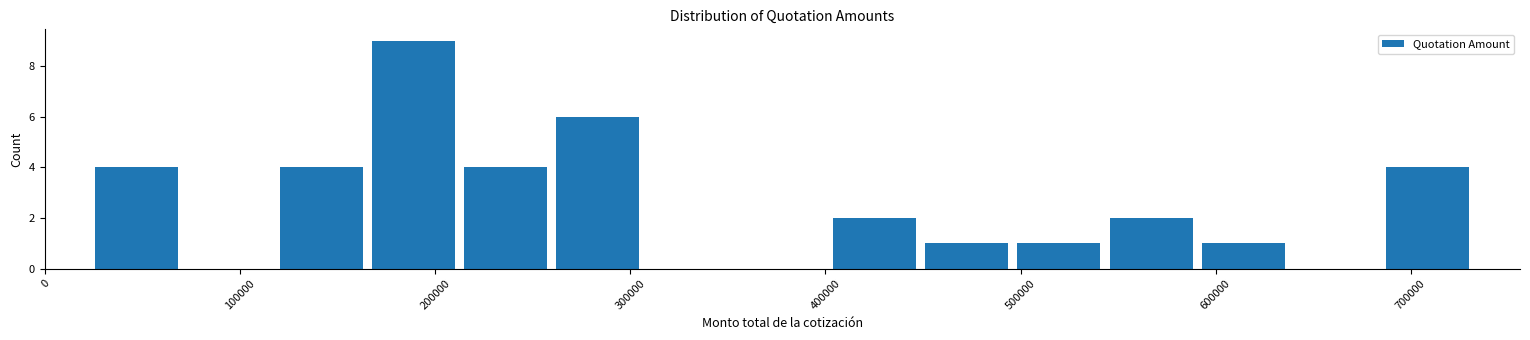

Reading left to right, transcribe this chart: for each bar, give the range it covers on the x-axis and its height. Neither the bar edges nor the heights are printed on the chart, so give them approximately, as read against the axes.

20000 to 70000: 4
70000 to 120000: 0
120000 to 170000: 4
170000 to 210000: 9
210000 to 260000: 4
260000 to 310000: 6
310000 to 350000: 0
350000 to 400000: 0
400000 to 450000: 2
450000 to 500000: 1
500000 to 540000: 1
540000 to 590000: 2
590000 to 640000: 1
640000 to 690000: 0
690000 to 730000: 4